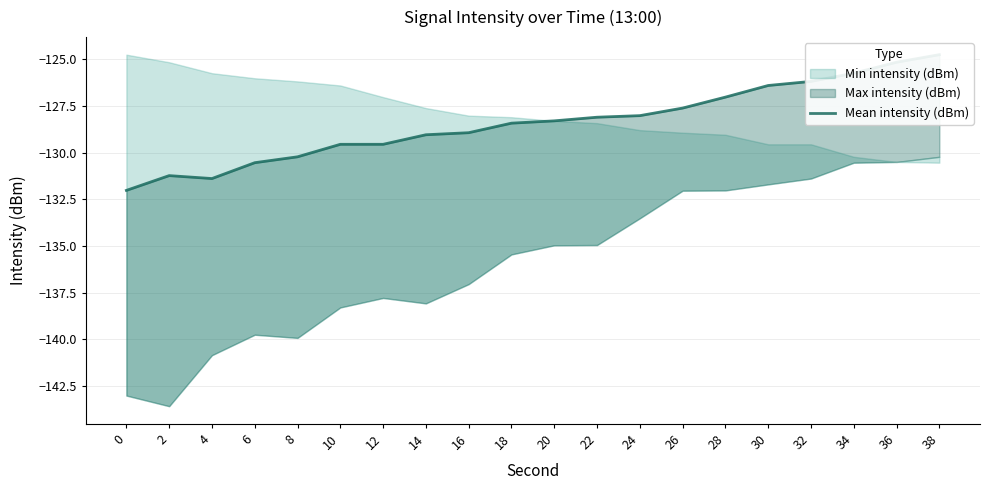

Where does the data first go above -128?

26